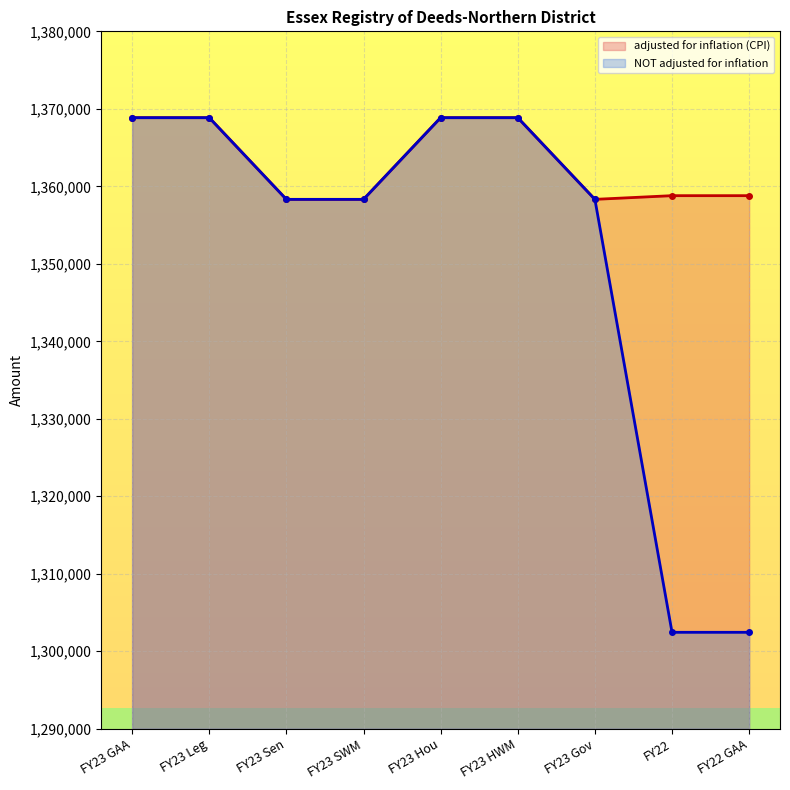

Rank the series at FY23 Leg from lowest to highest value.

adjusted for inflation (CPI), NOT adjusted for inflation